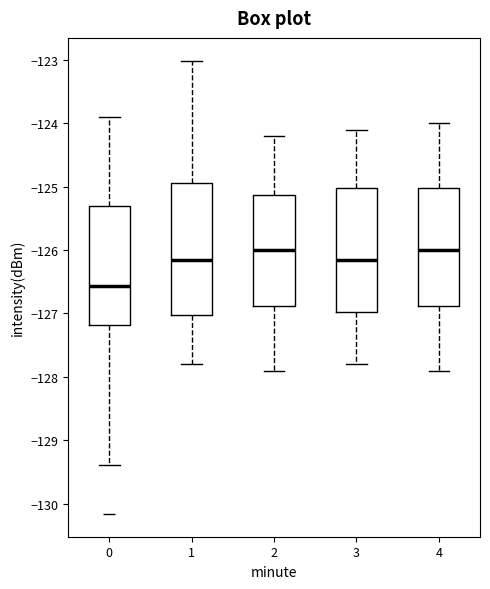

Which box is the tallest, from its lower edge to its upper edge?

1